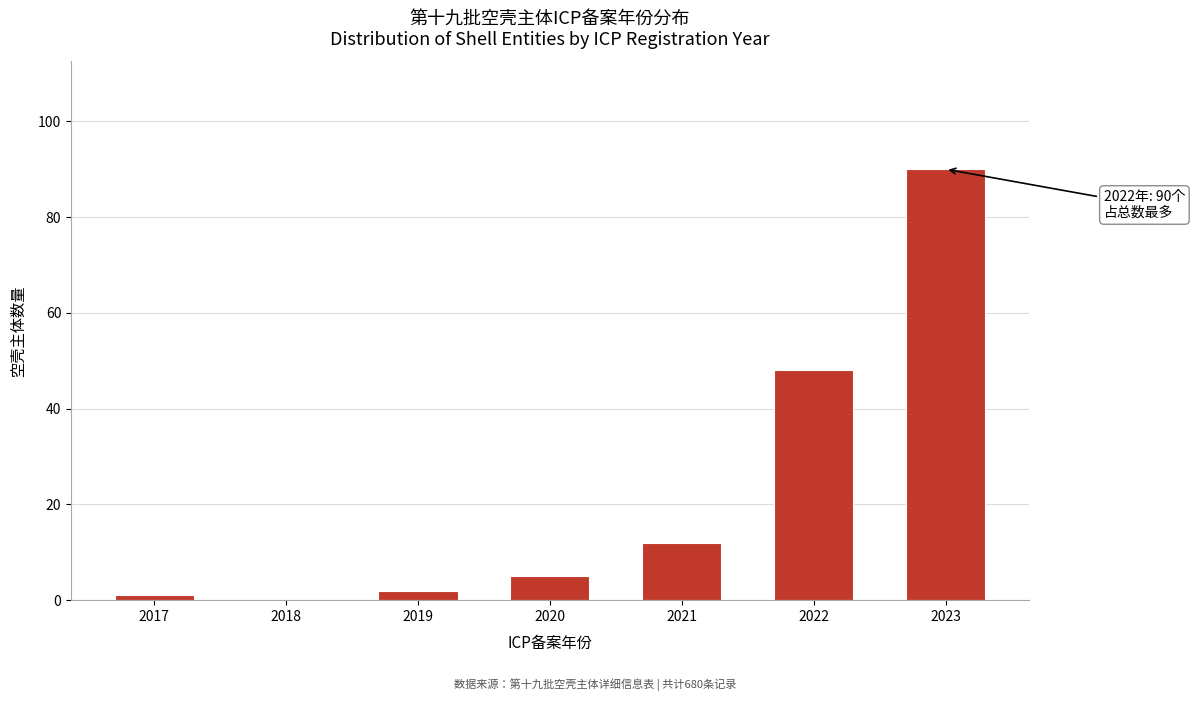

Reading left to right, transcribe all the data shown in this chart.

2017=1	2018=0	2019=2	2020=5	2021=12	2022=48	2023=90